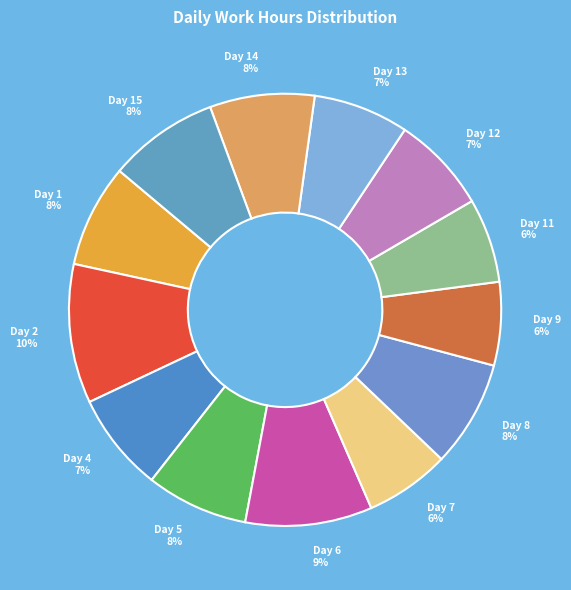

Is there a majority slice in this chart?

No